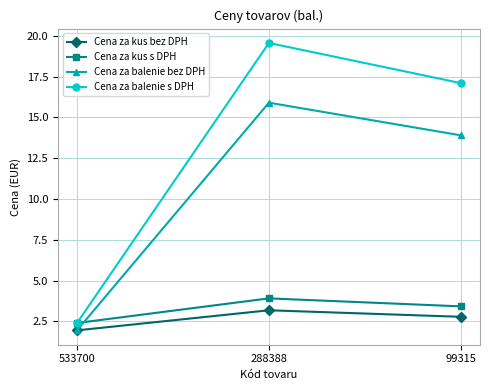

What is the value of the Cena za kus s DPH point at the 2nd from the left?

3.9